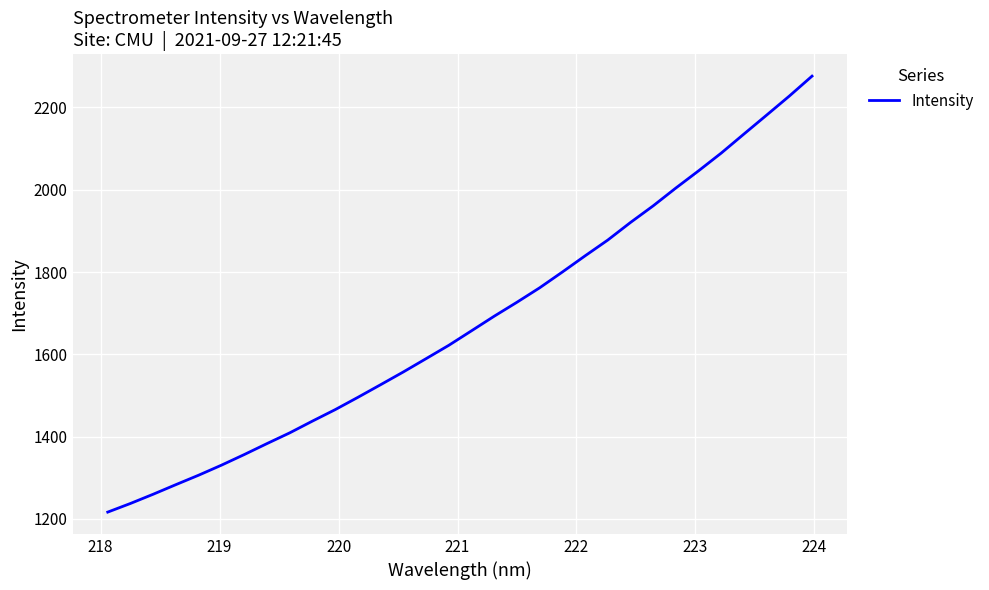

True or false: there are more than 1 points higher than both neighbors.

False